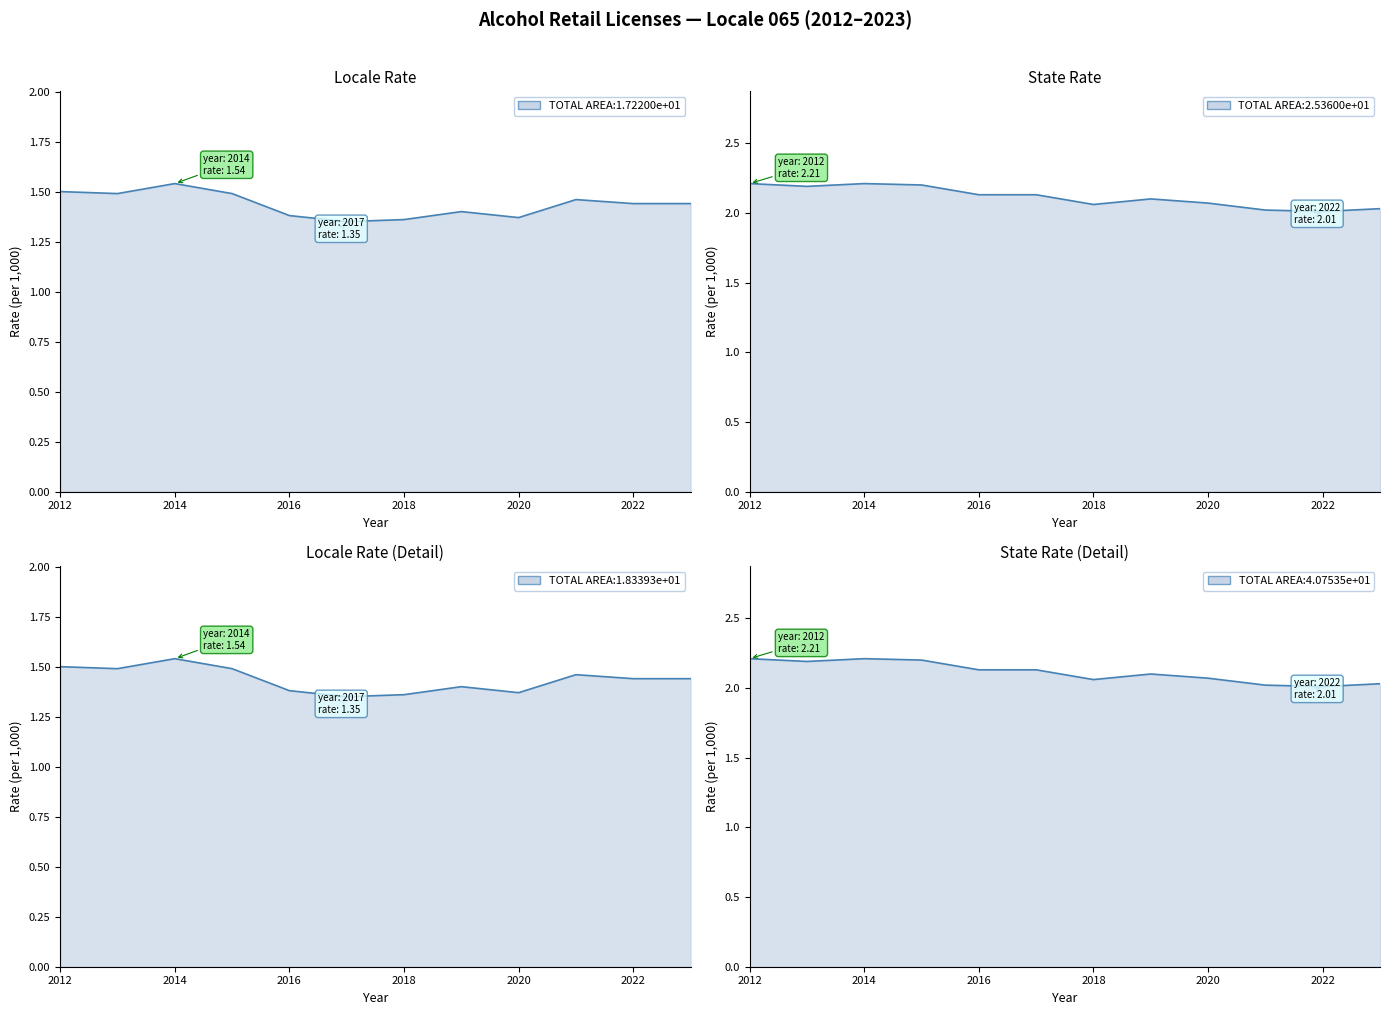

True or false: locale_rate has a value of 0.5 at 2012.

False